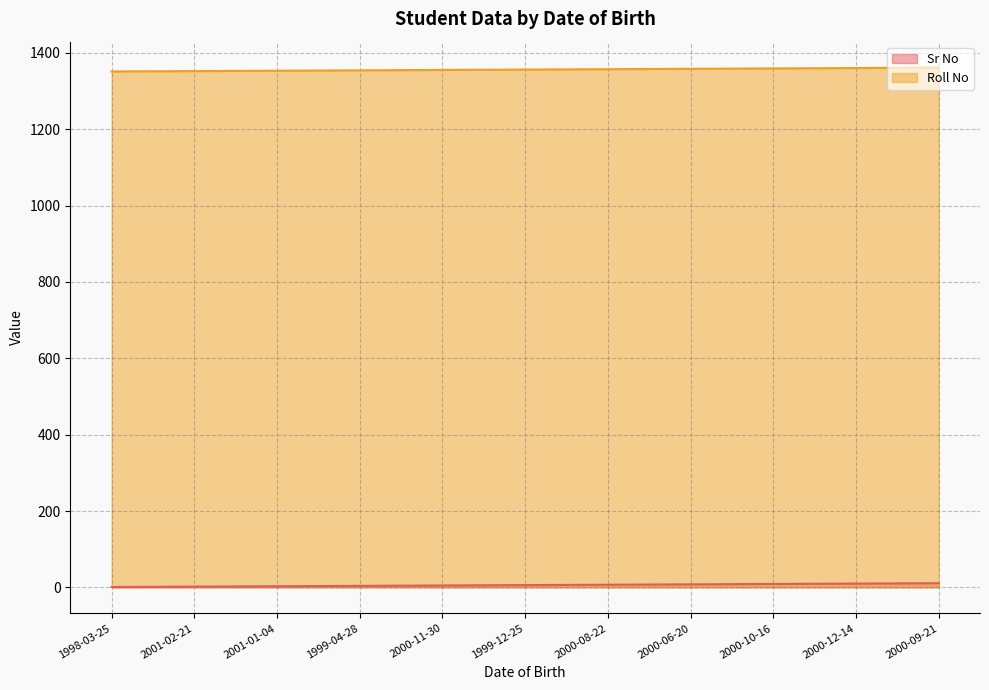

How many lines are shown in the chart?

2